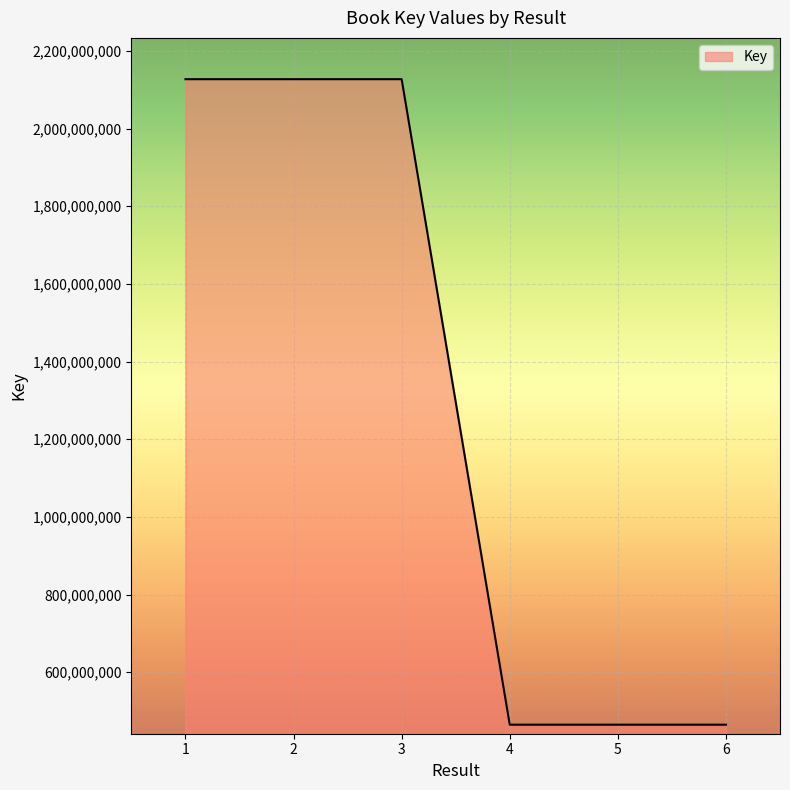

Approximately how many times larger is the value at 5 compared to 3?

0.2